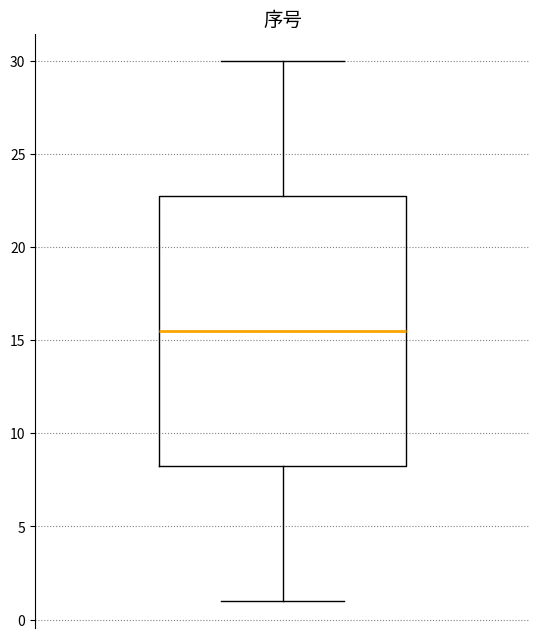

Transcribe this box plot: give where the median line is, the range the box spans, and where the two whiskers end, as read against the y-axis. The values are not printed on the chart, so give them approximately, as read against the axis.

median 15.5, box 8.5 to 23.0, whiskers 1.0 to 30.0